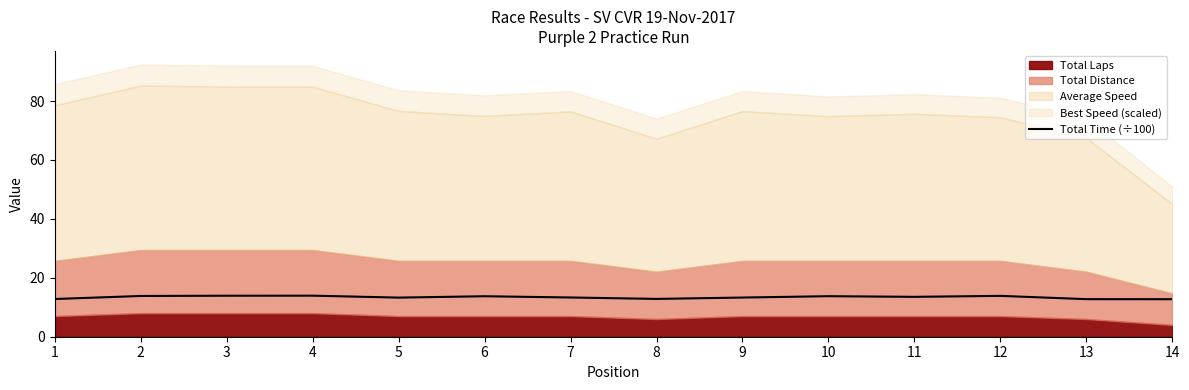

List the labels in order of value, largest first.

4, 3, 12, 2, 10, 6, 11, 7, 9, 5, 8, 1, 13, 14